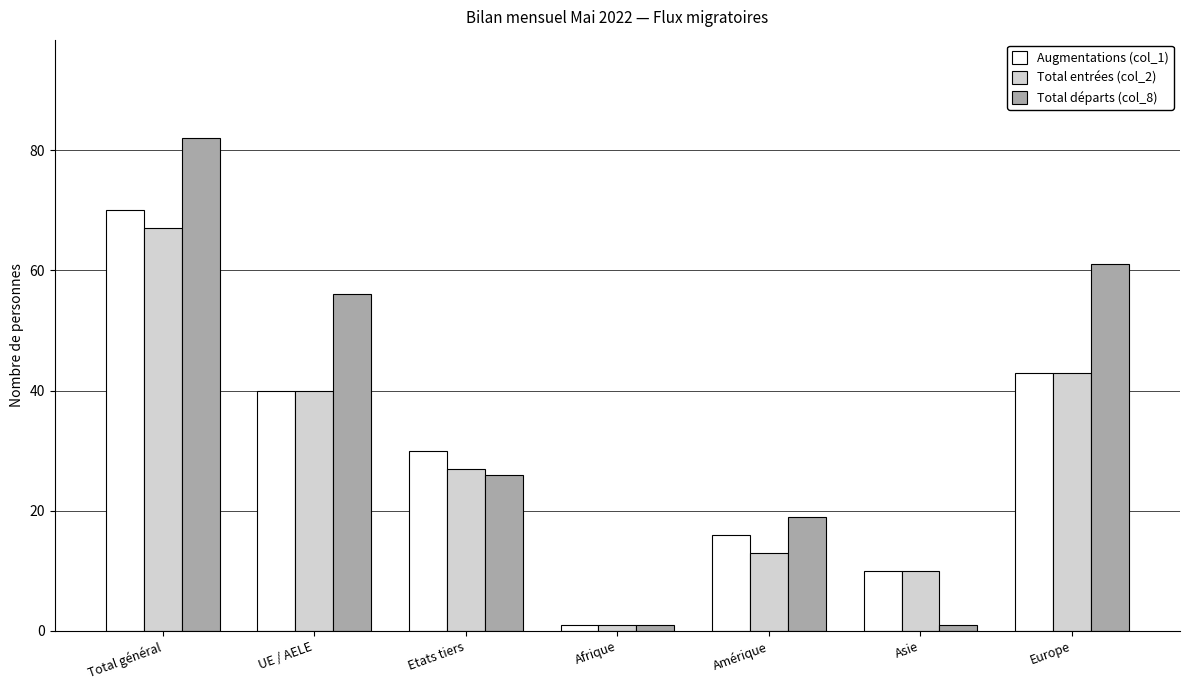

Reading right to left, extract all data points from this chart.

Augmentations (col_1): Europe=43	Asie=10	Amérique=16	Afrique=1	Etats tiers=30	UE / AELE=40	Total général=70
Total entrées (col_2): Europe=43	Asie=10	Amérique=13	Afrique=1	Etats tiers=27	UE / AELE=40	Total général=67
Total départs (col_8): Europe=61	Asie=1	Amérique=19	Afrique=1	Etats tiers=26	UE / AELE=56	Total général=82